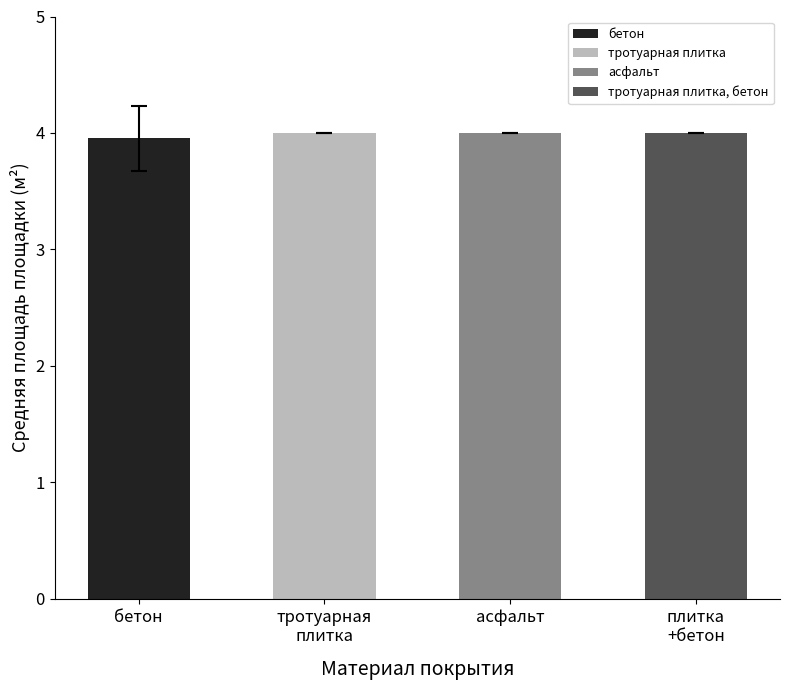

The chart shows a value of 1 at 19. True or false?

False